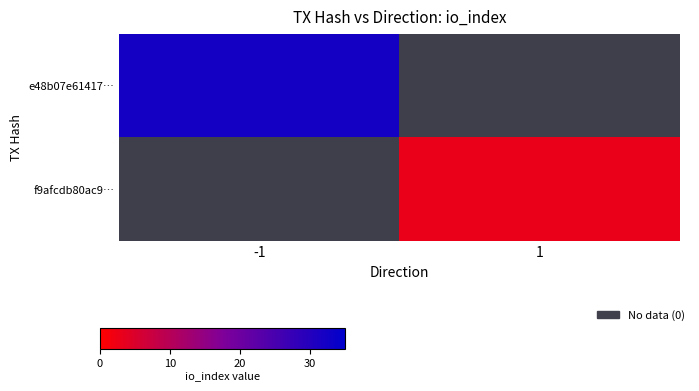

True or false: f9afcdb80ac9… has a value of 3.0 at 1.

True